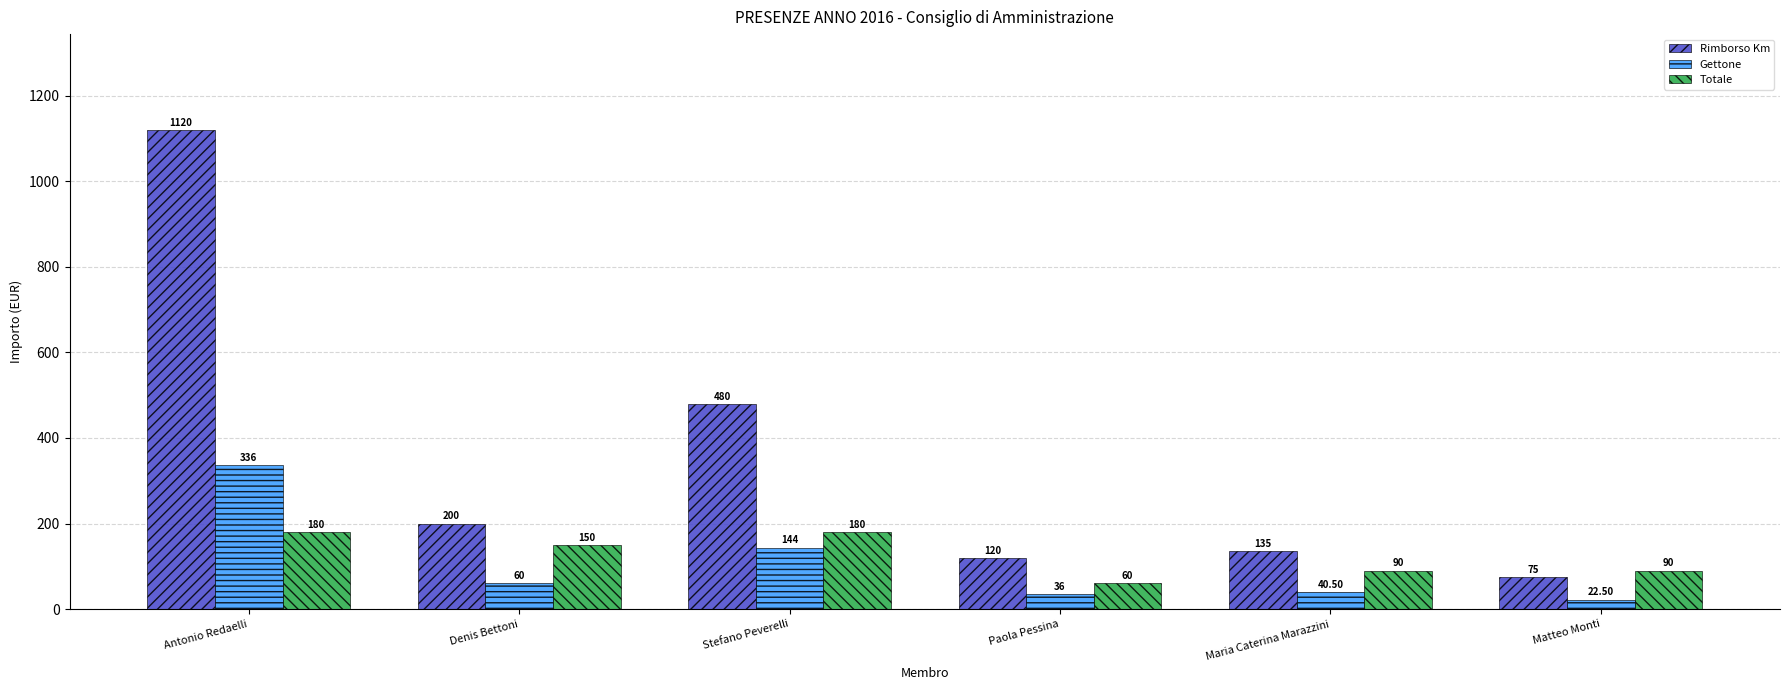

How many bars are there in total?

18